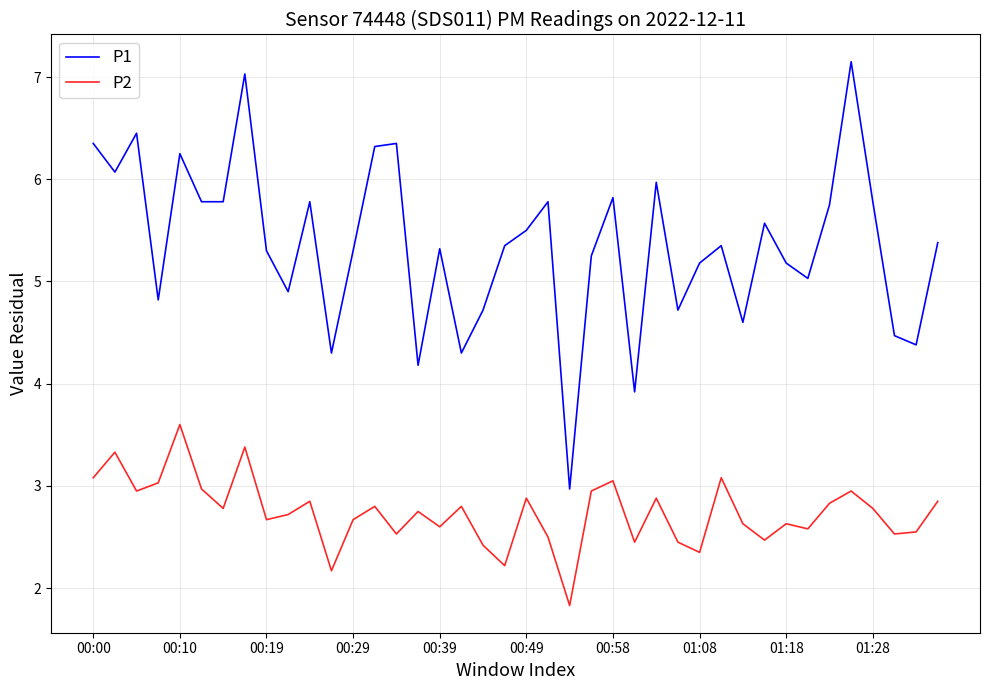

True or false: P1 and P2 cross at least once.

False